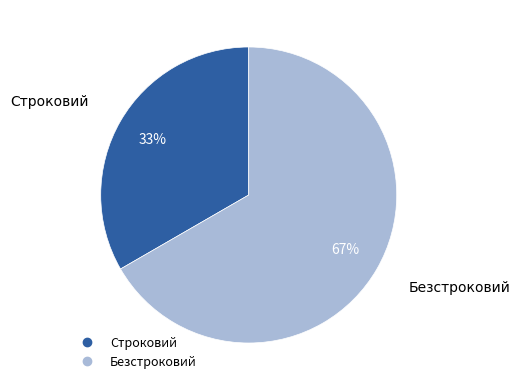

How many slices are in this pie chart?

2